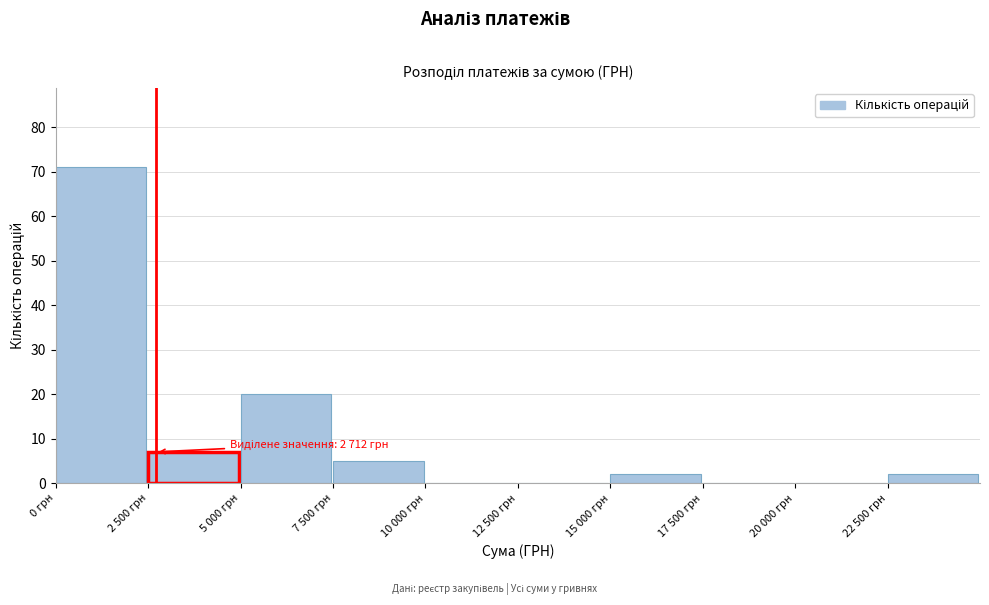

Reading left to right, transcribe all the data shown in this chart.

0 грн=71	2 500 грн=7	5 000 грн=20	7 500 грн=5	10 000 грн=0	12 500 грн=0	15 000 грн=2	17 500 грн=0	20 000 грн=0	22 500 грн=2